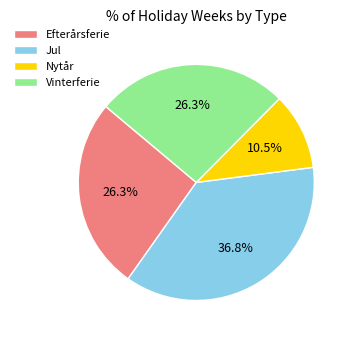

Count the number of slices in the pie.

4